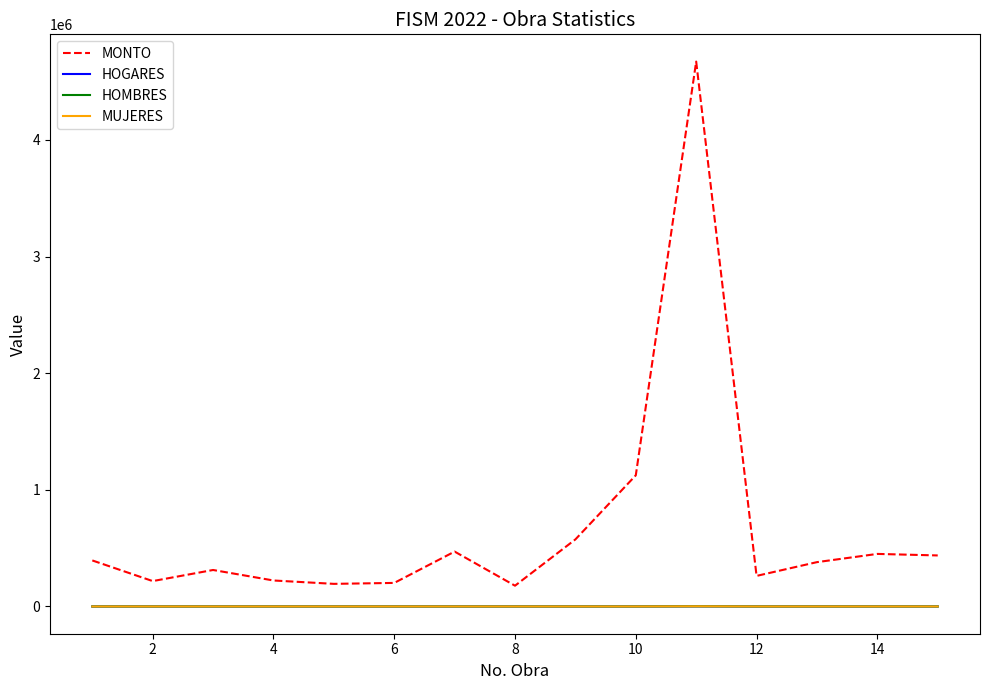

Which series has the largest range (max minus min)?

MONTO